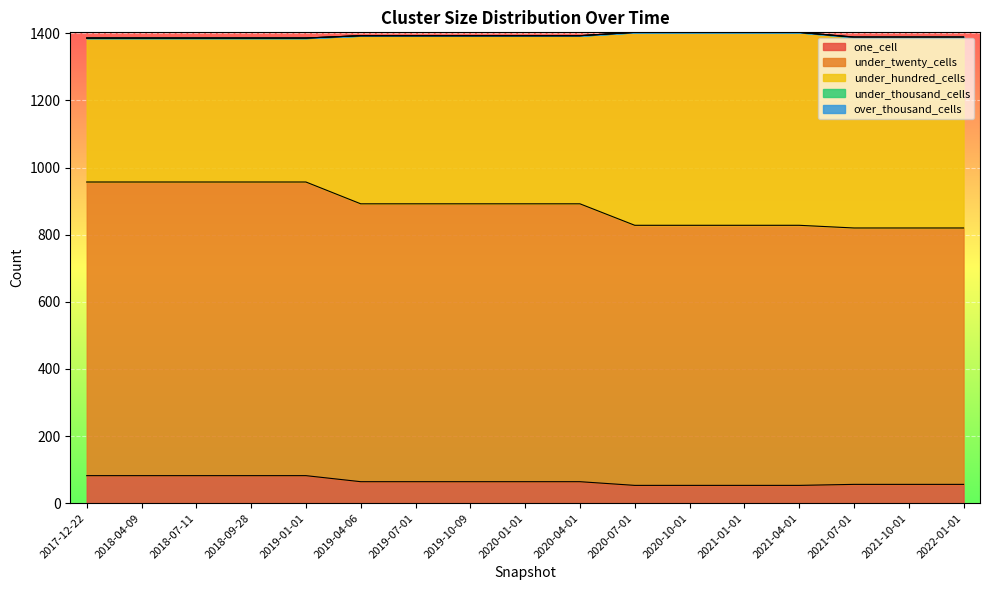

True or false: under_thousand_cells and over_thousand_cells cross at least once.

False